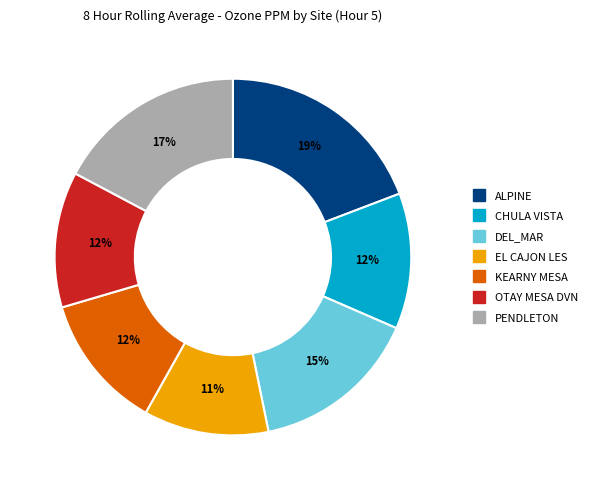

To the nearest percent, what portion does PENDLETON represent?

17%